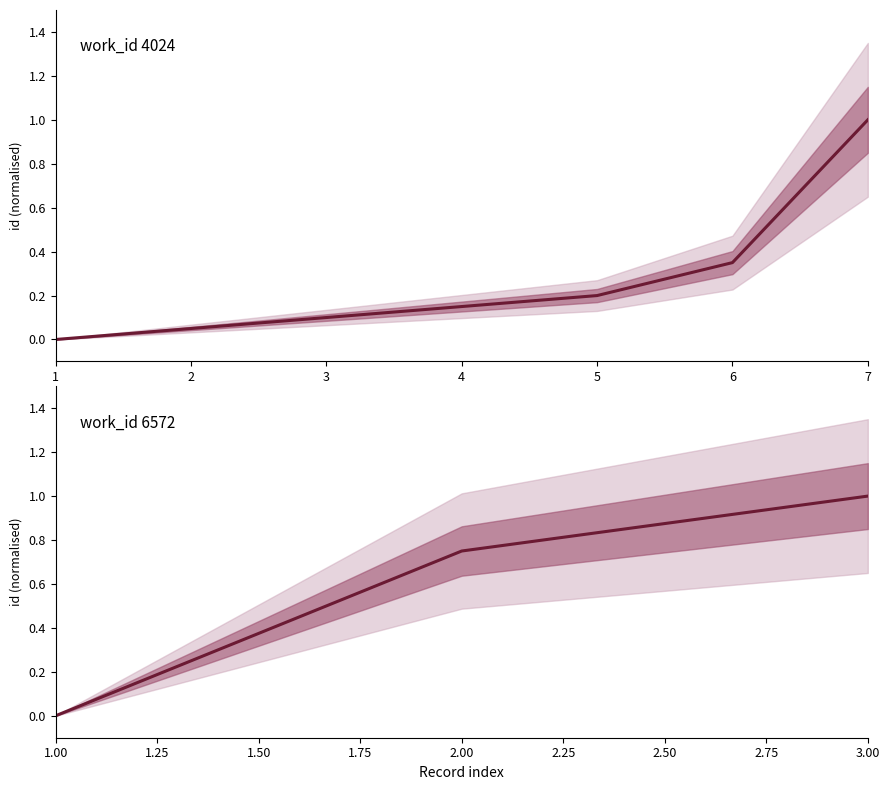

Which category has the lowest value across all series?

1